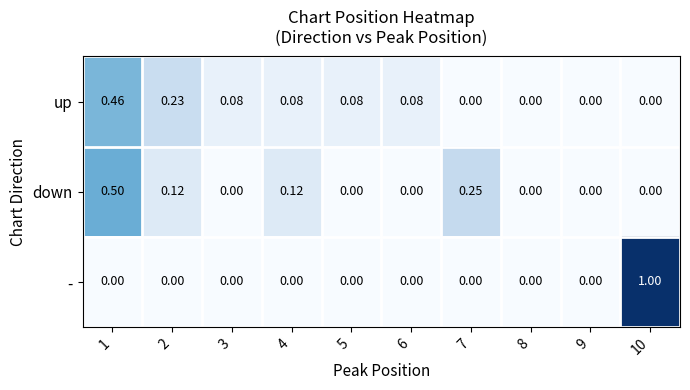

List the series in order of their peak value, highest first.

-, down, up